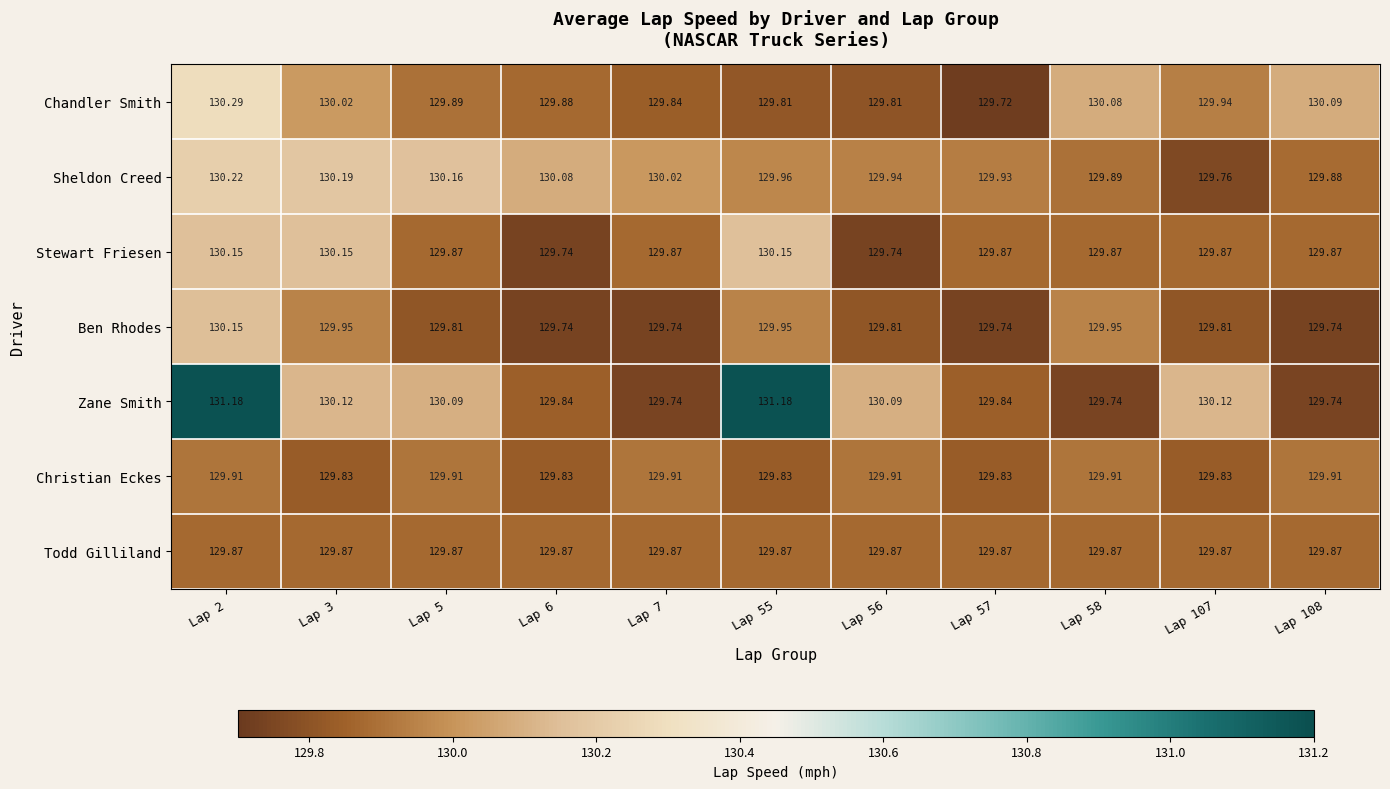

Which series has the largest total across all categories?

Zane Smith